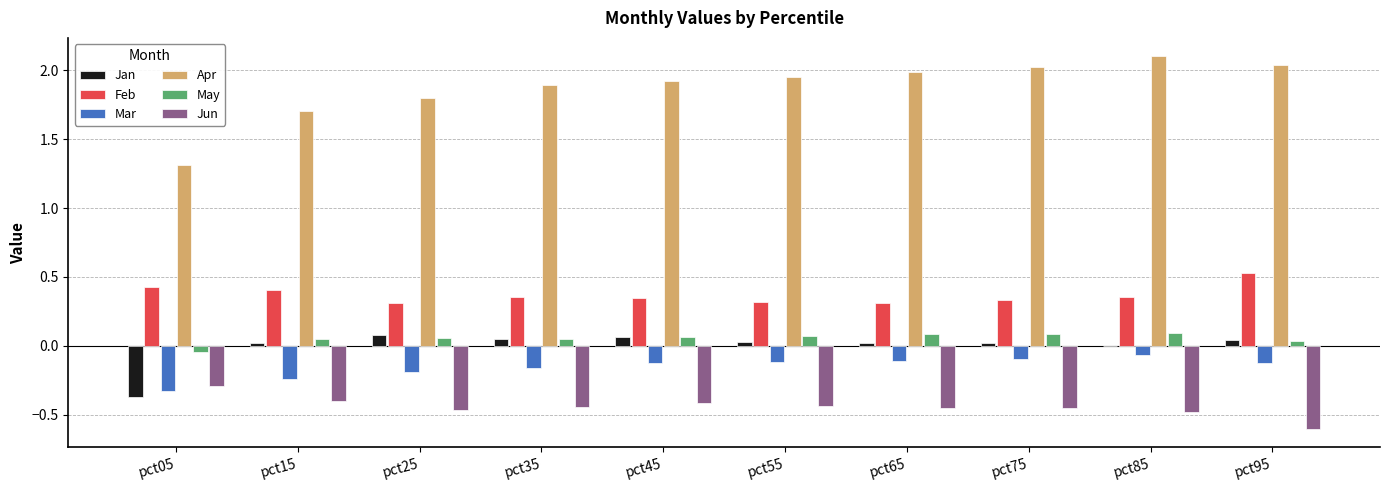

At which label does Jan first exceed 0?

pct15